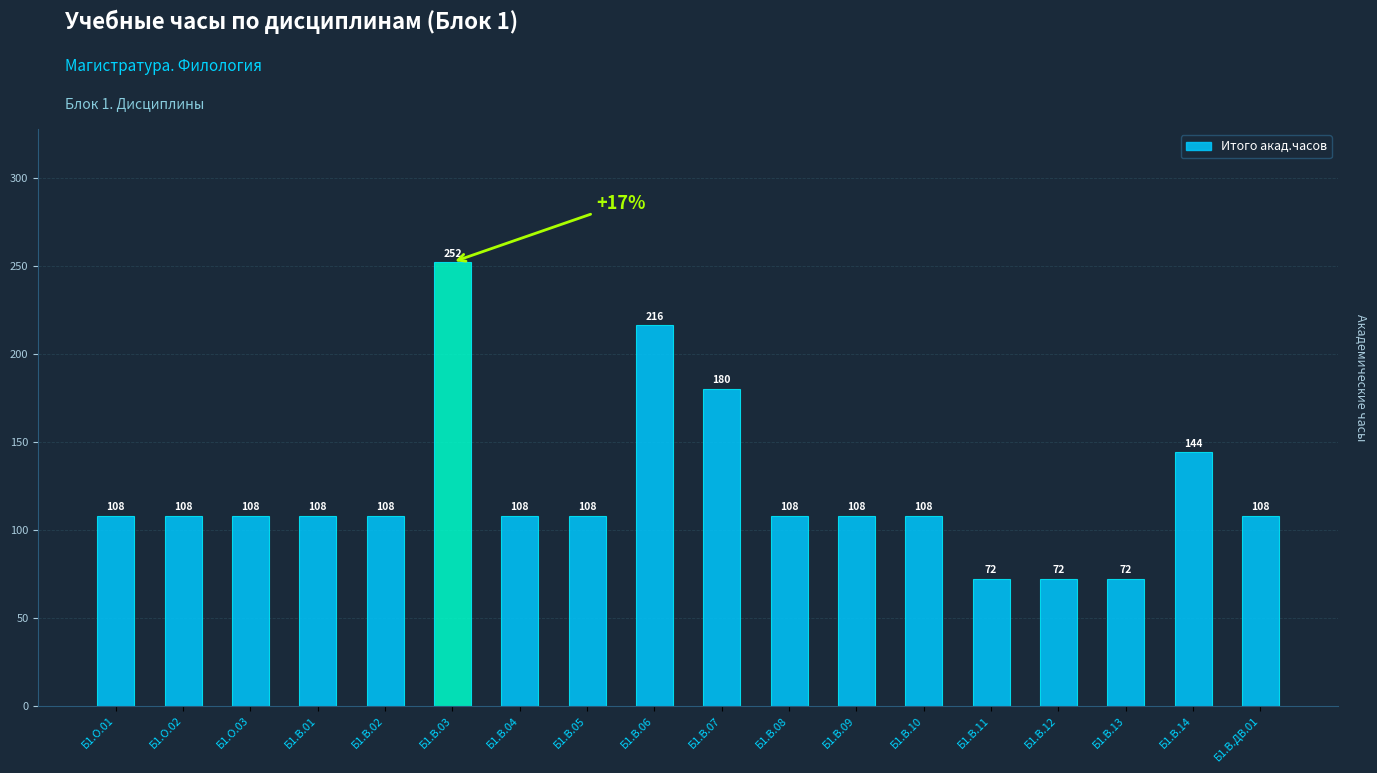

What is the maximum value shown in the chart?

252